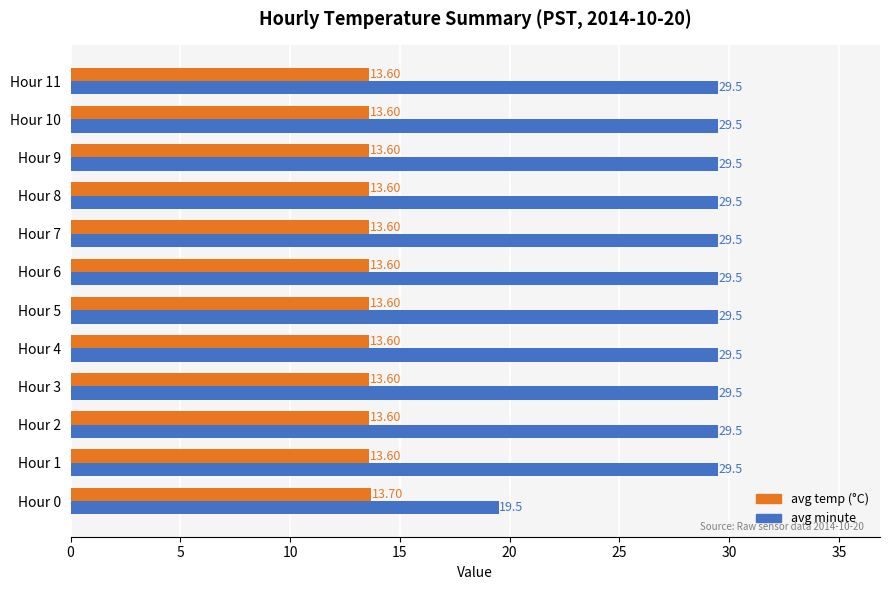

Rank the series by their average value, from highest to lowest.

avg minute, avg temp (°C)